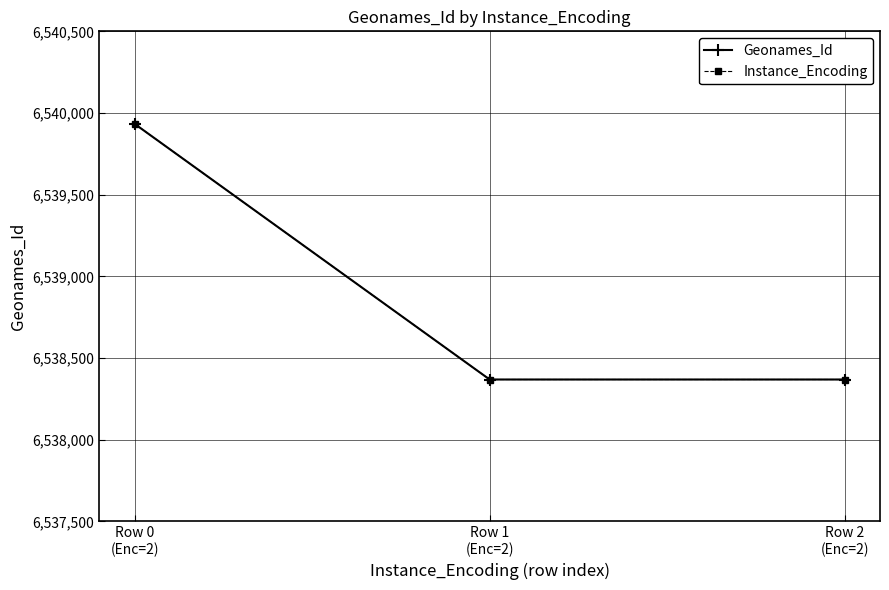

The value of Instance_Encoding at Row 2
(Enc=2) is 1776212. True or false?

False